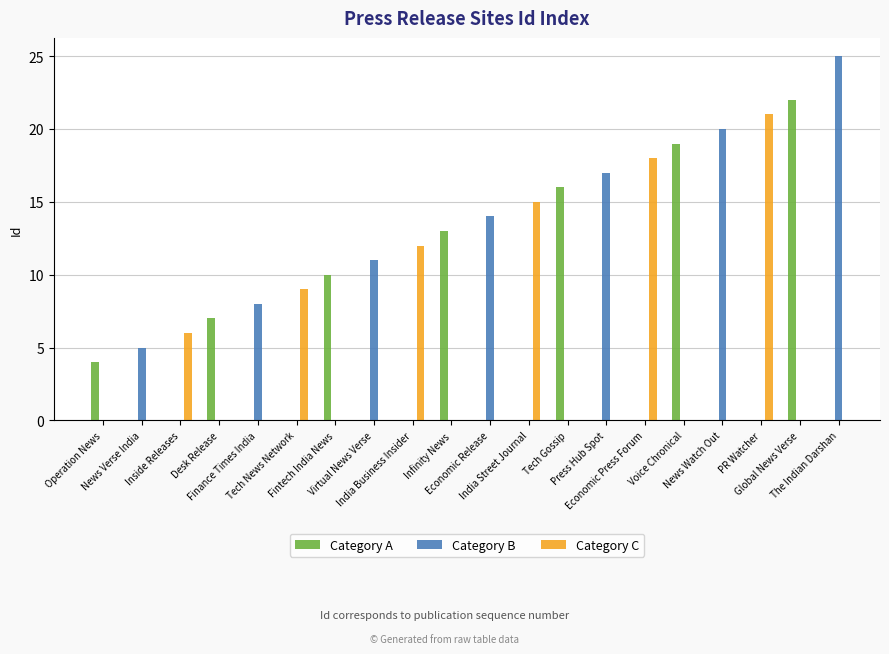

What value does the data have at PR Watcher, to the nearest 5?

20